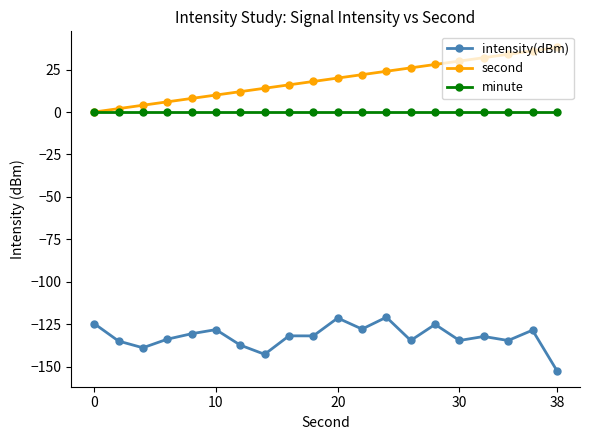

What is the sum of all intensity(dBm) values?

-2645.2